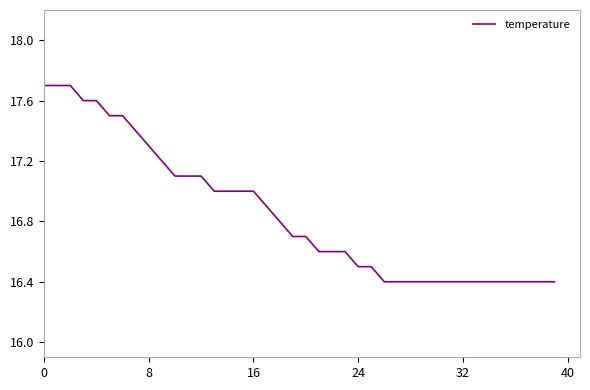

What is the difference between the maximum and minimum values?

1.3